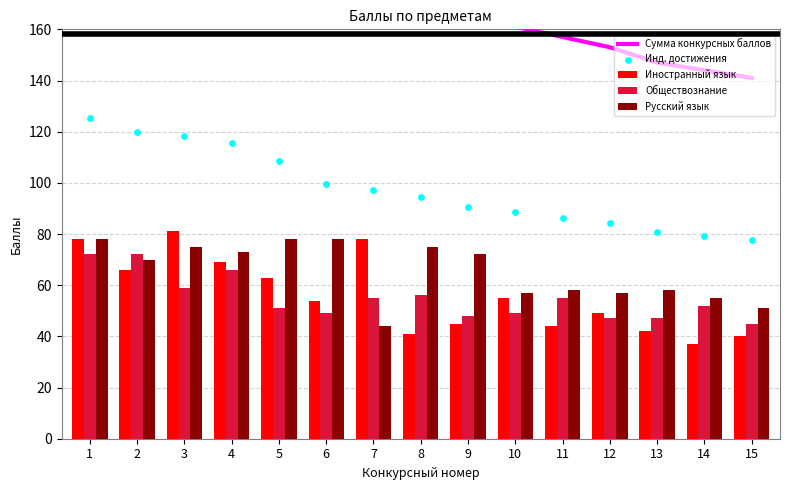

What are all the series names shown in the legend?

Сумма конкурсных баллов, Иностранный язык, Обществознание, Русский язык, Инд. достижения